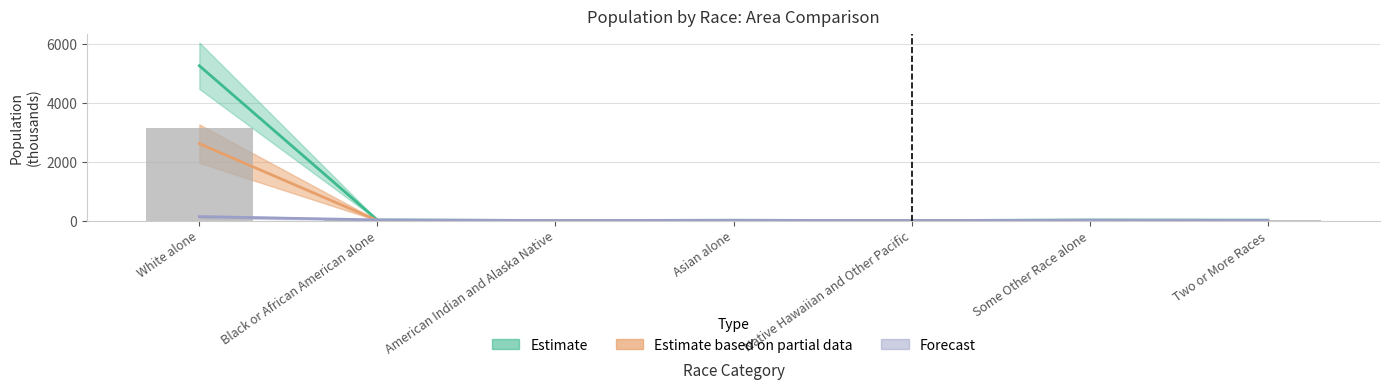

What is the smallest value displayed?

0.1